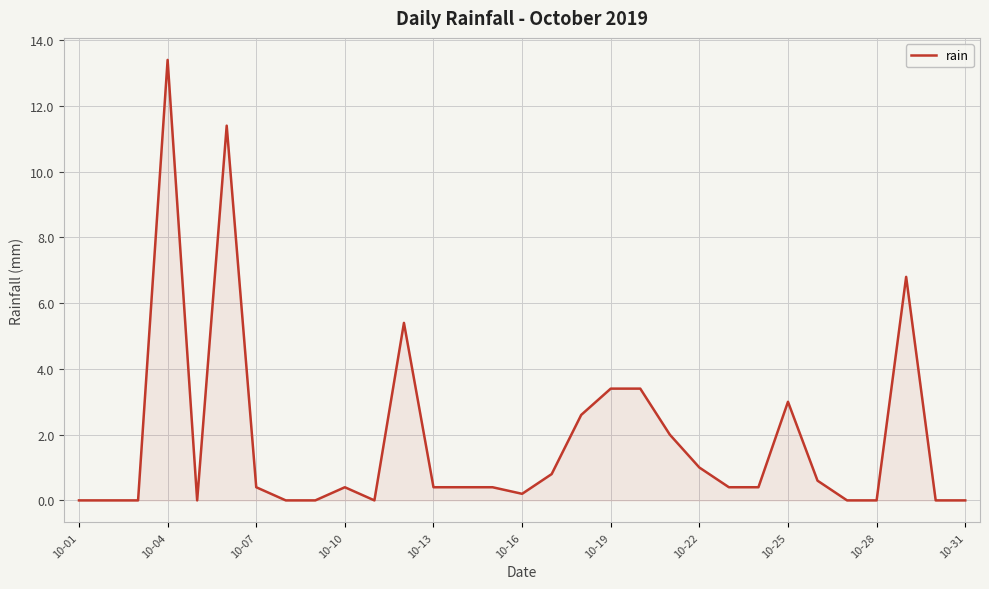

What is the sum of all values?

56.8